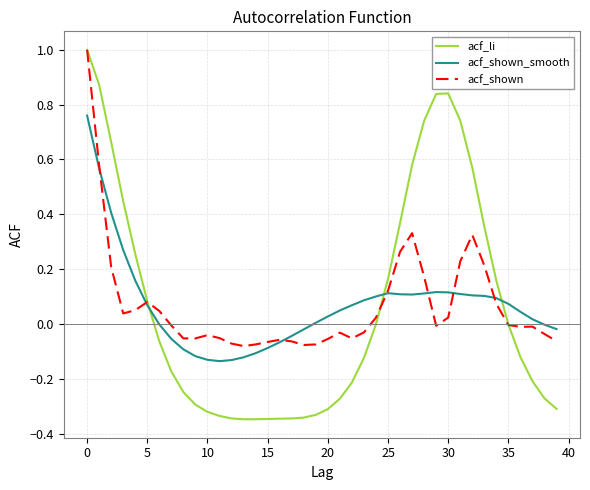

List the series in order of their overall mean, highest first.

acf_shown, acf_li, acf_shown_smooth